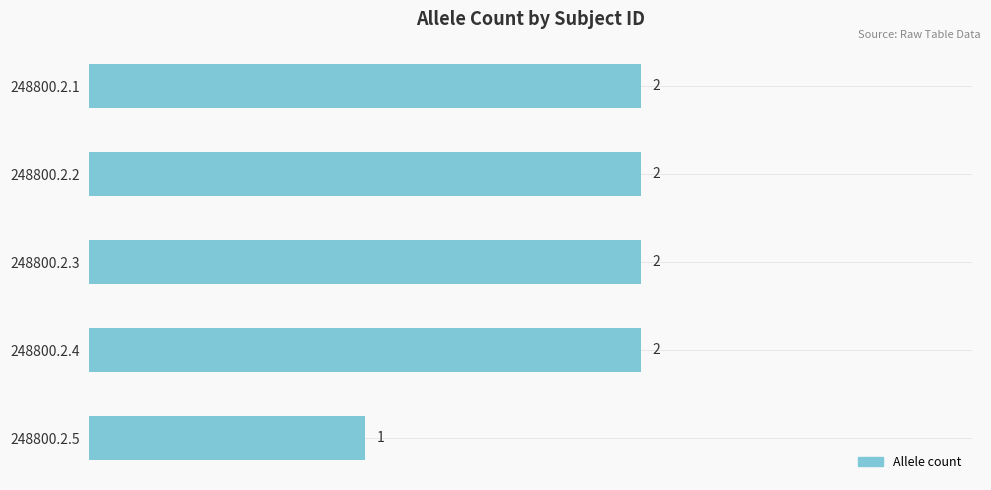

What is the ratio of the value at 248800.2.1 to the value at 248800.2.5?

2.0